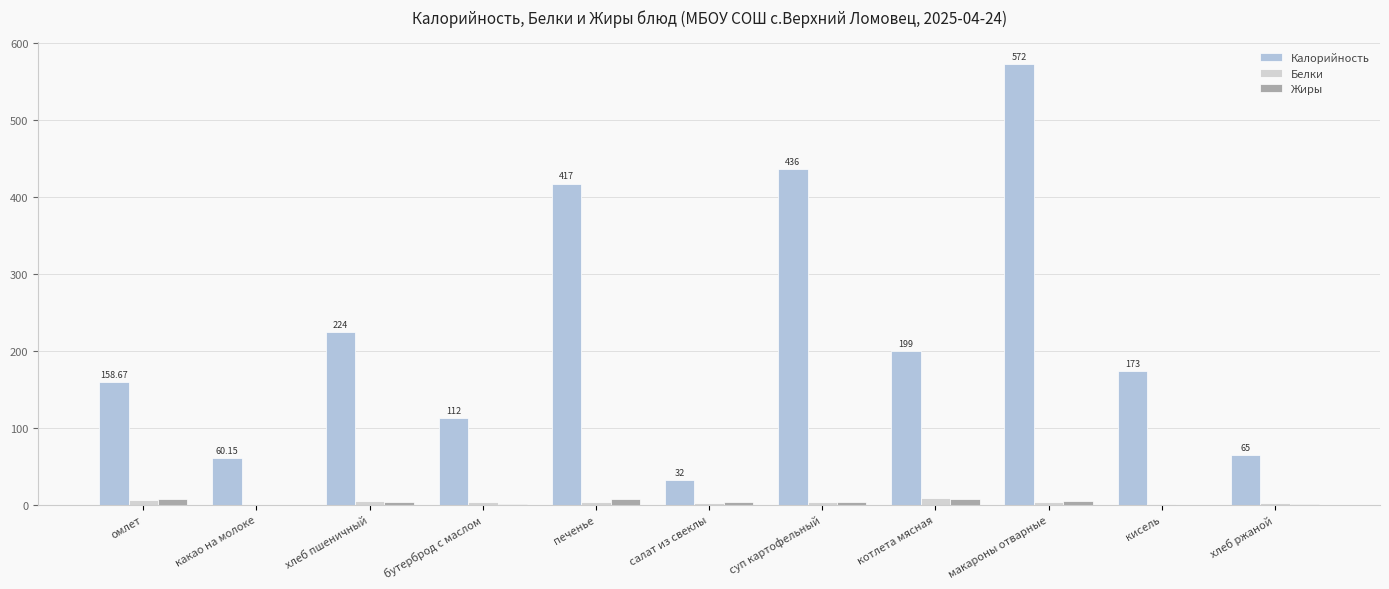

What is the difference between the highest and lowest values at печенье?

413.0